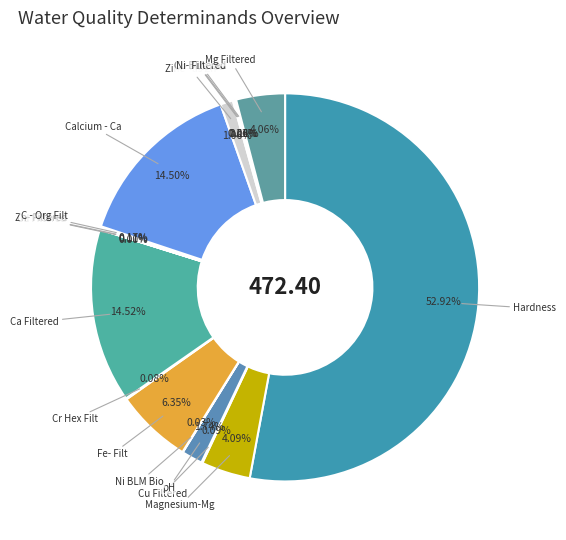

How much of the chart is everything except Ca Filtered?

85.5%